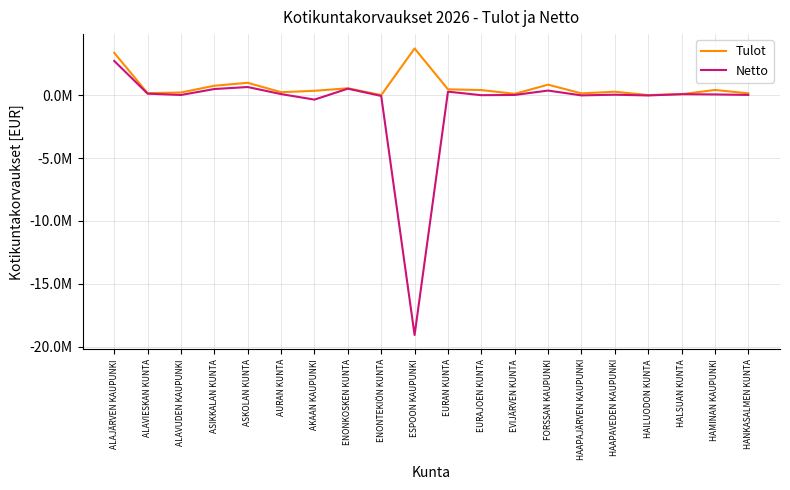

Where is Netto nearest to the value -8172040?

AKAAN KAUPUNKI